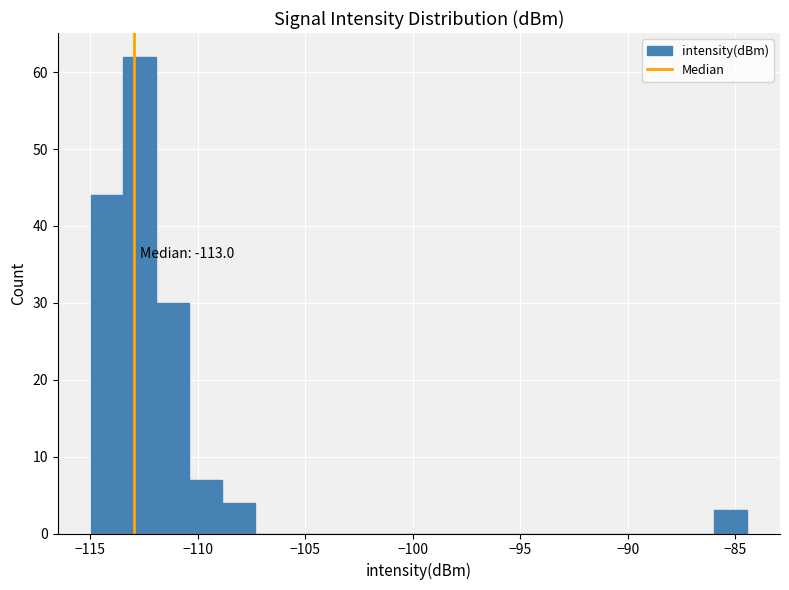

Around what value on the x-axis is the tallest bar? Give the approximate position of its centre, as read against the axis.

-112.5